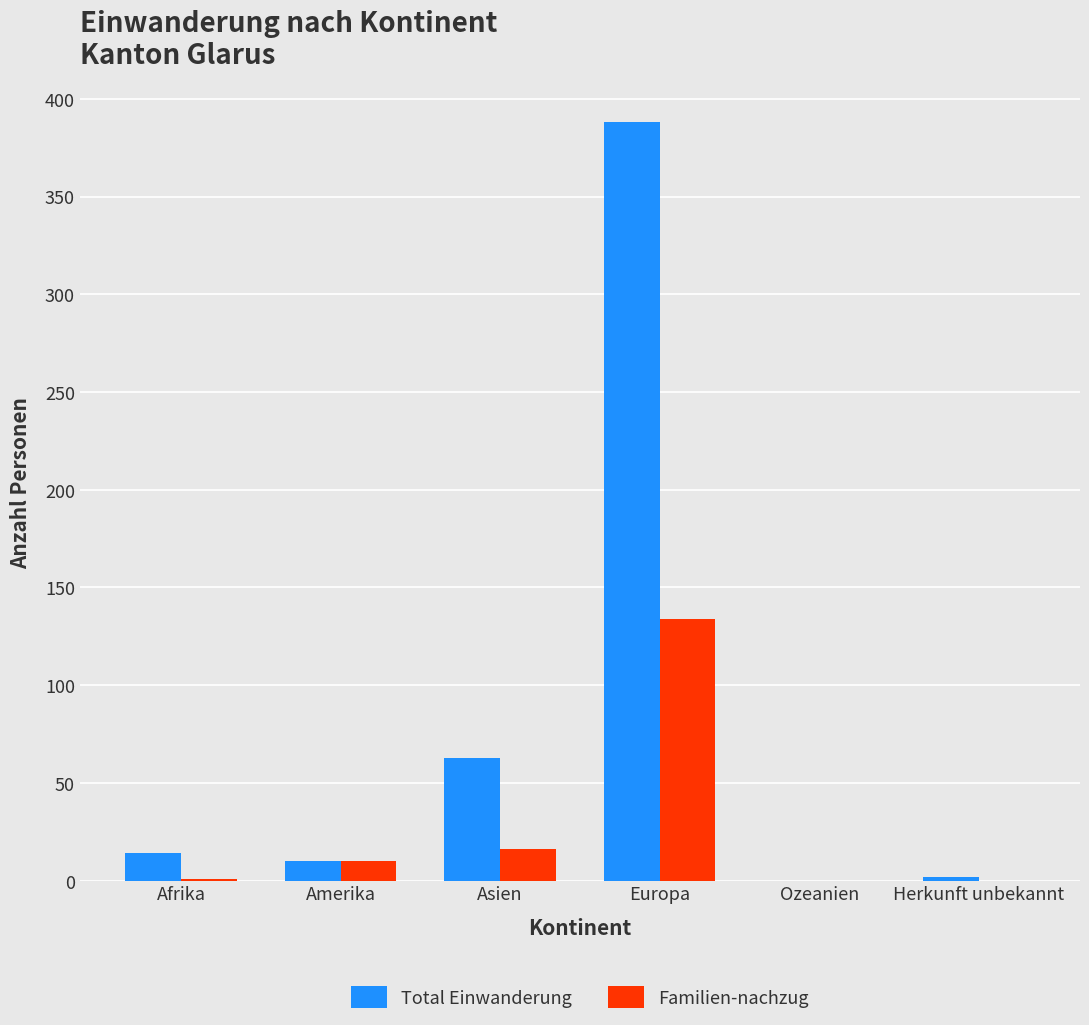

What is the highest value of the Familien-nachzug series?

134